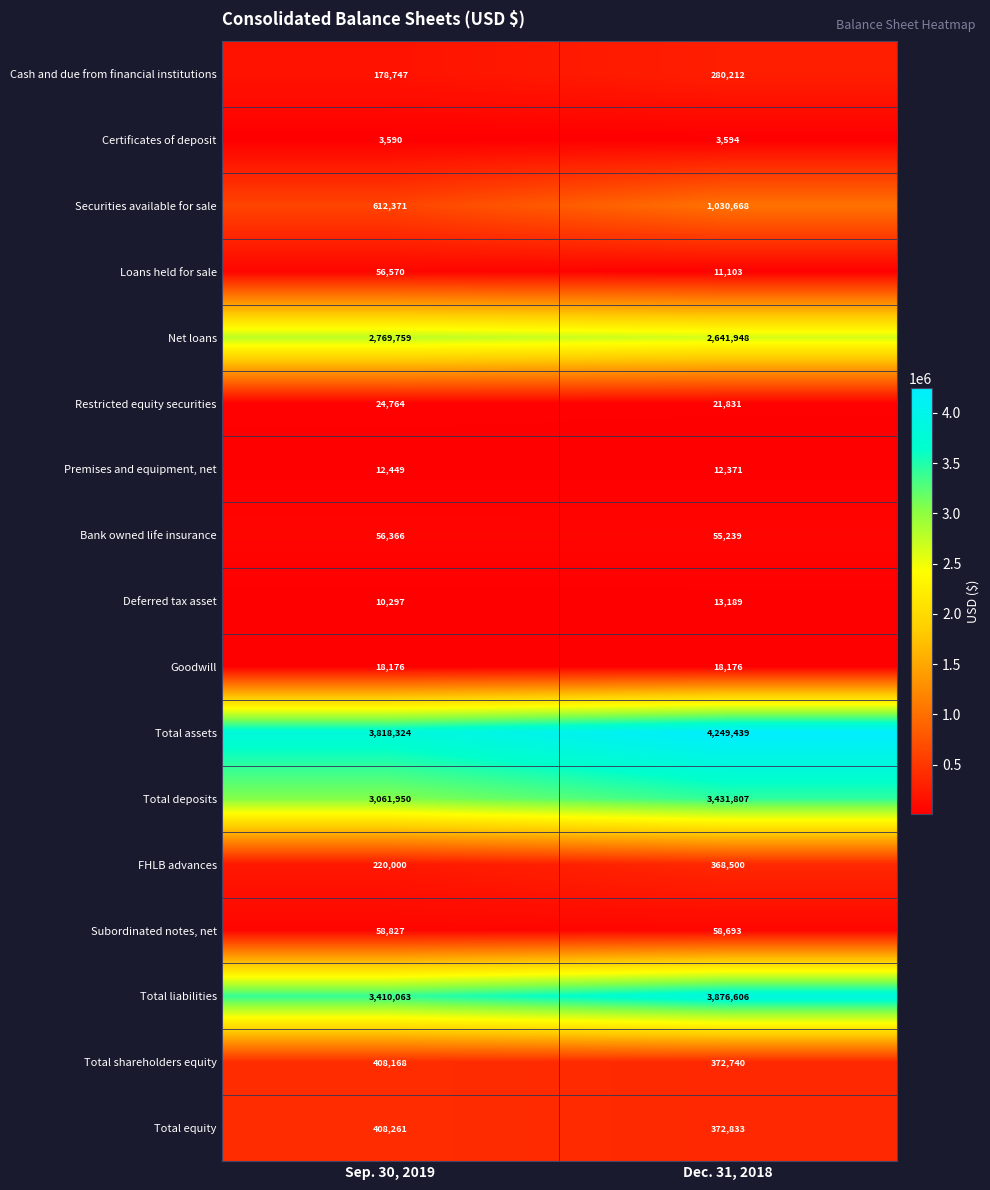

Which series has the largest total across all categories?

Total assets